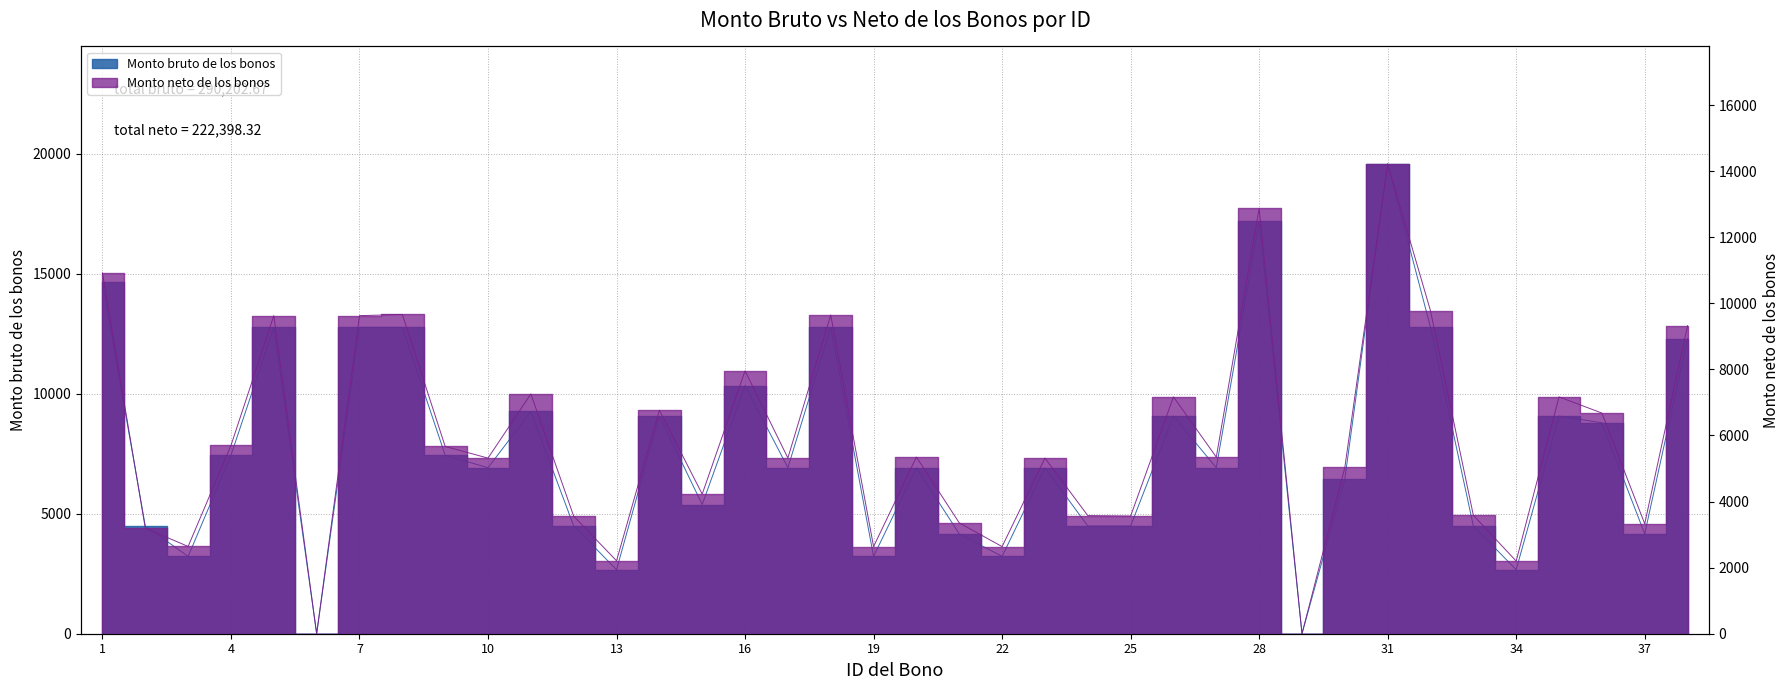

How many categories are shown in the chart?

38